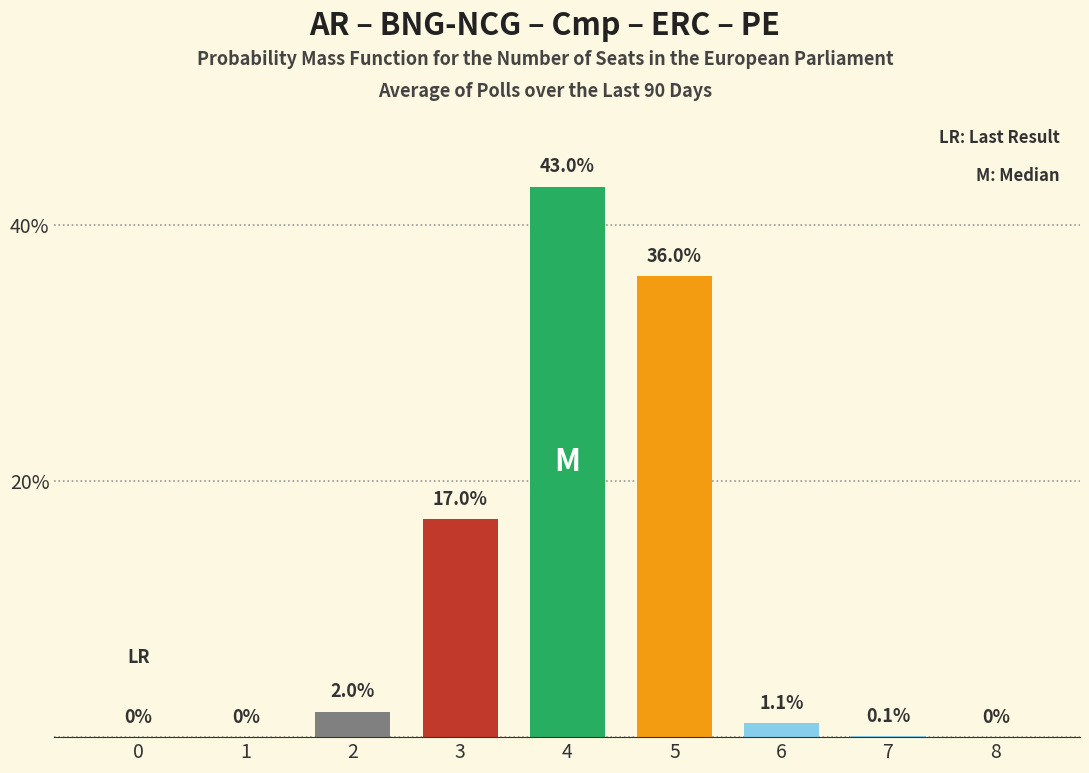

What is the change in value from 4 to 6?

-41.9